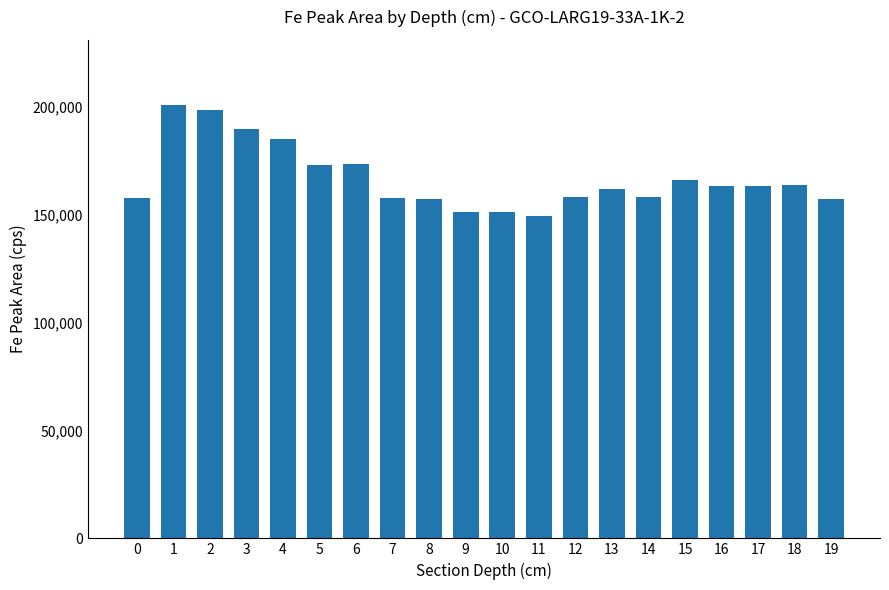

Approximately how many times larger is the value at 17 compared to 3?

0.9